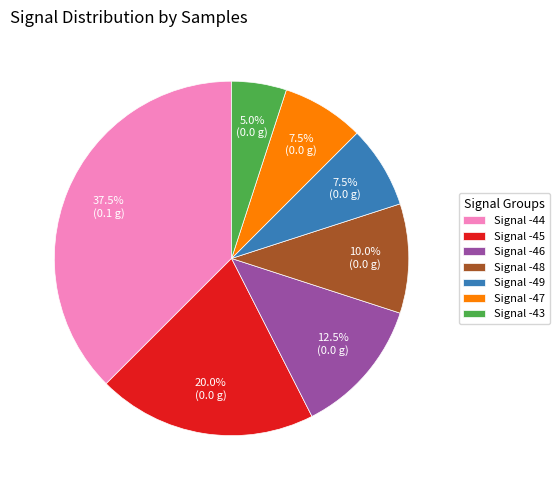

How much of the chart is everything except Signal -45?

80.0%